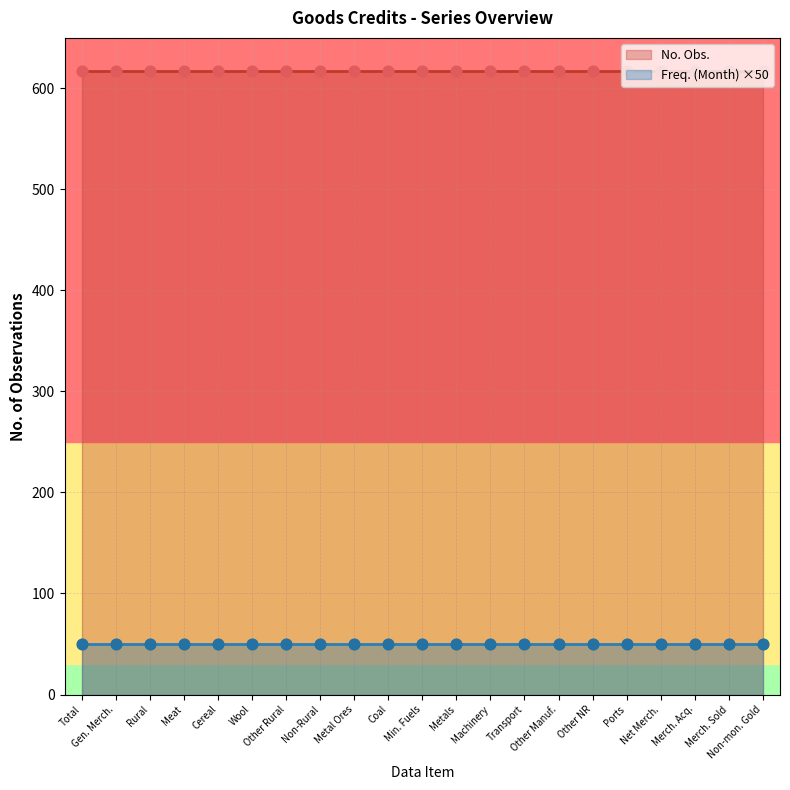

Which series has the largest total across all categories?

No. Obs.